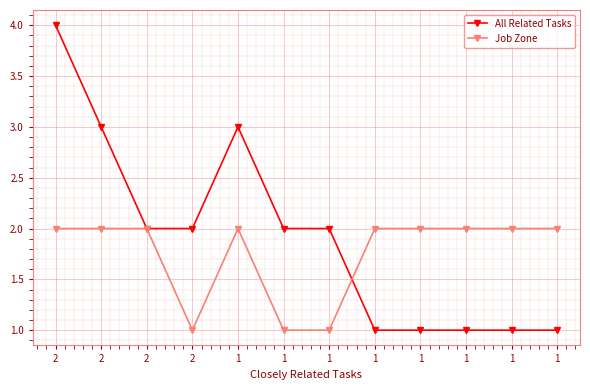

Where do All Related Tasks and Job Zone first cross each other?

1 and 1